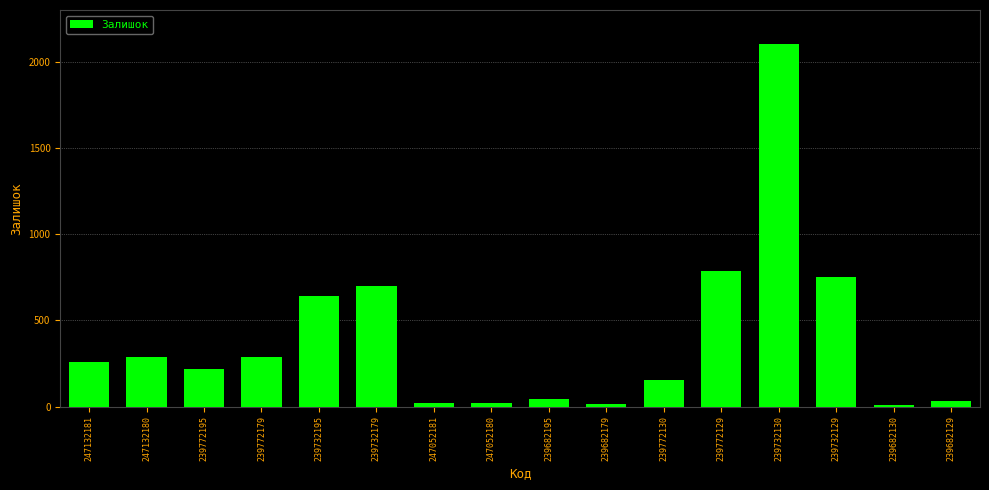

Is it true that the value at 239732179 is 702?

True